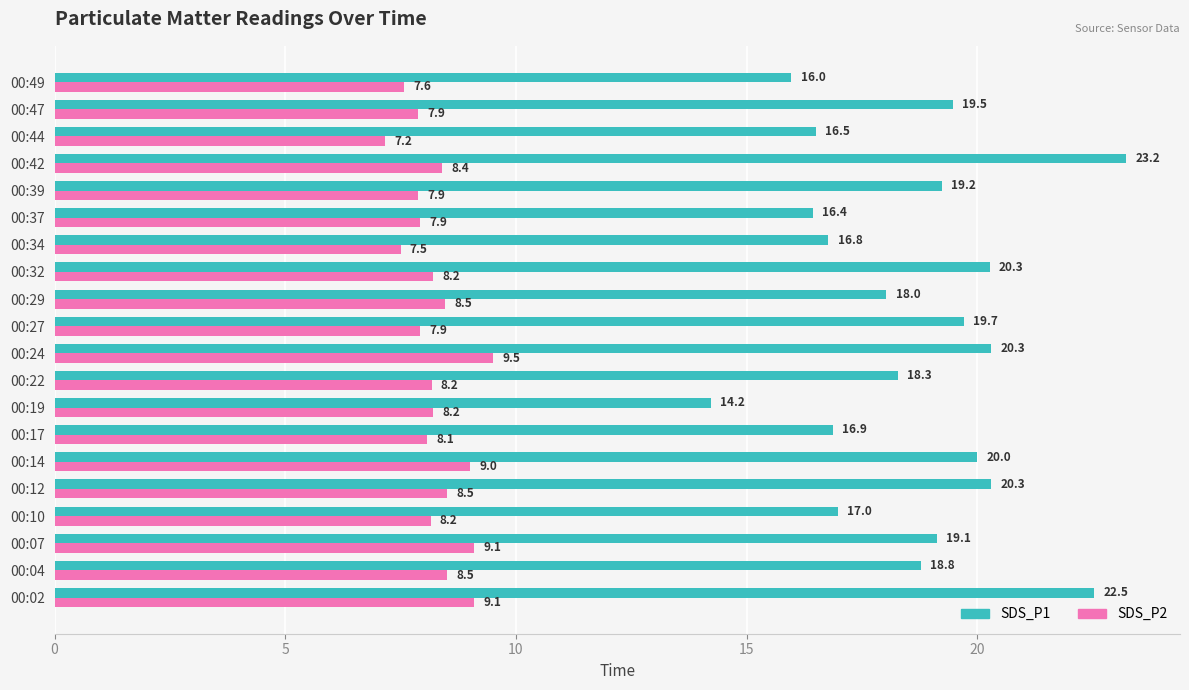

What is the spread (max minus min) of values at 00:02?

13.4